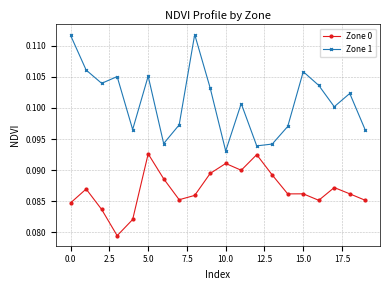

Rank the series by their maximum value, from lowest to highest.

Zone 0, Zone 1